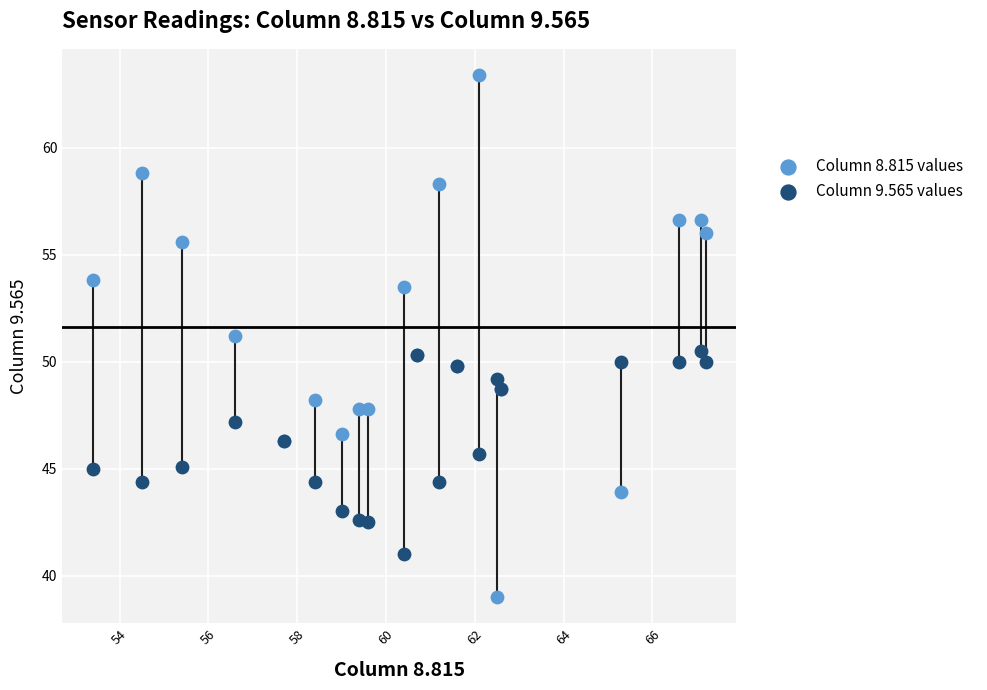

Which series reaches the minimum Y coordinate?

Column 8.815 values